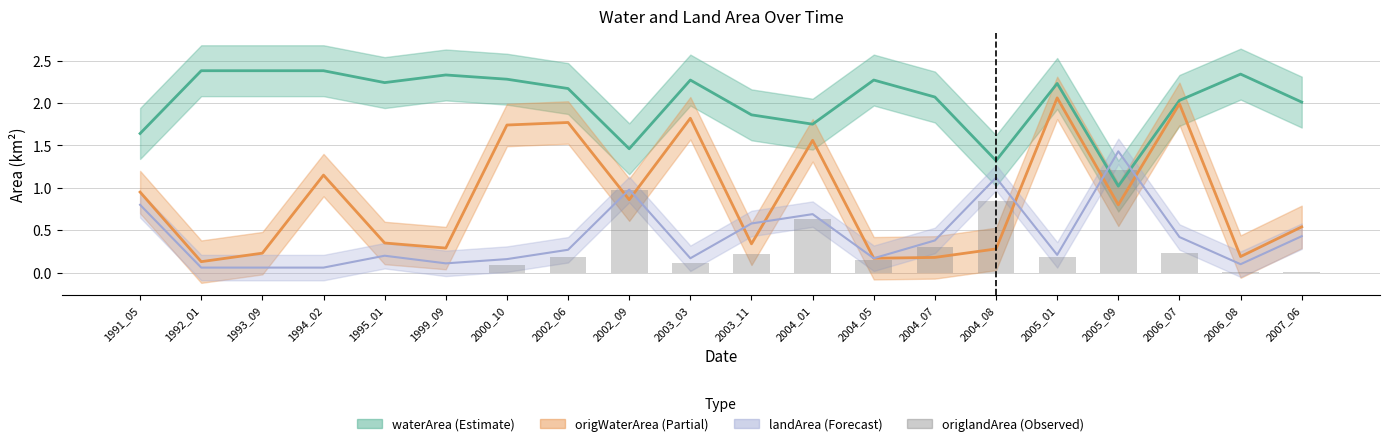

List the labels in order of value, largest first.

2005_09, 2002_09, 2004_08, 2004_01, 2004_07, 2006_07, 2003_11, 2005_01, 2002_06, 2004_05, 2003_03, 2000_10, 2006_08, 2007_06, 1991_05, 1992_01, 1993_09, 1994_02, 1995_01, 1999_09